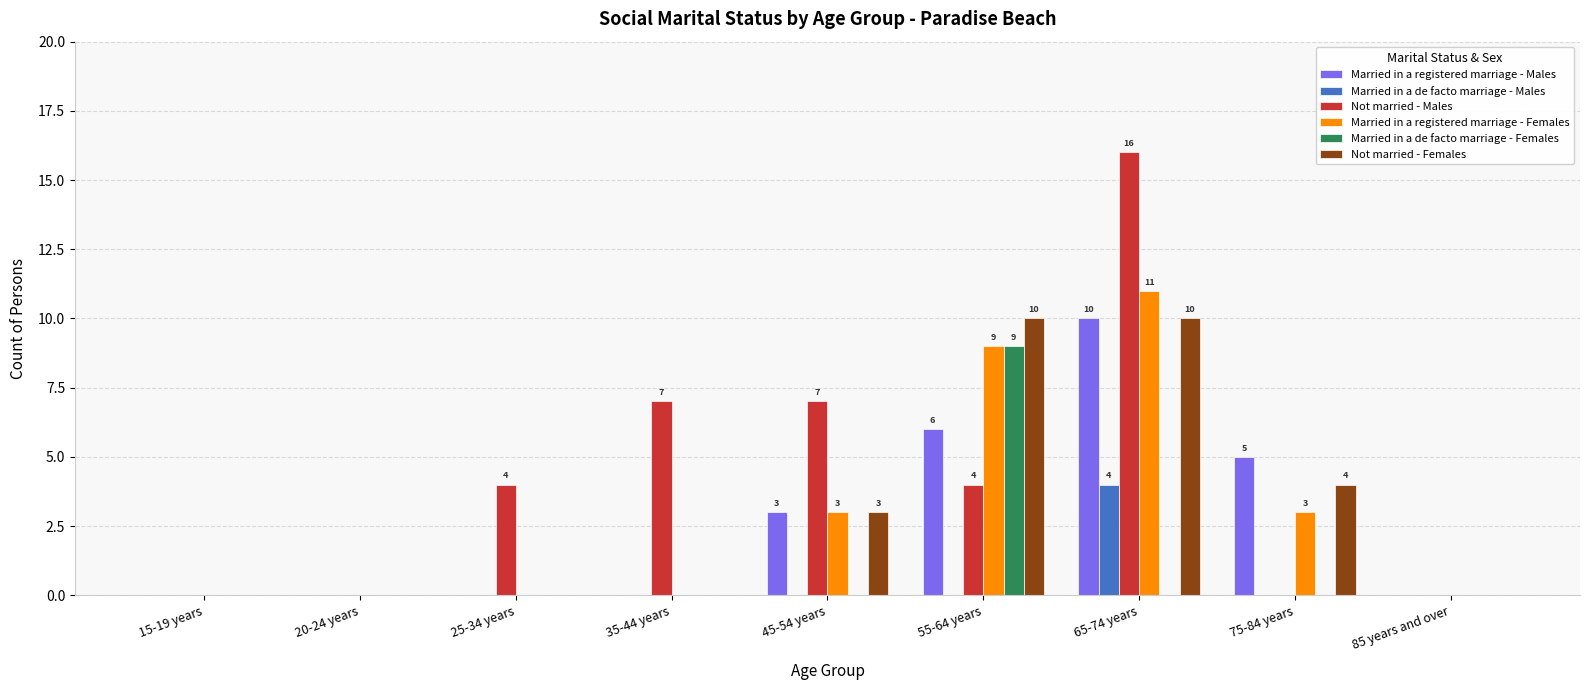

Are the bars horizontal?

No